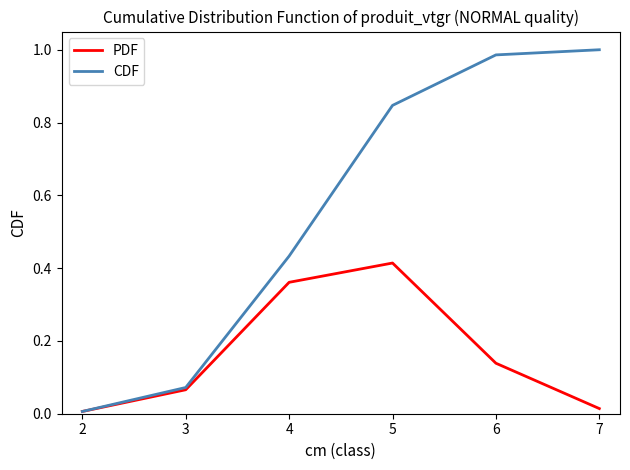

True or false: CDF has more than 1 points higher than both neighbors.

False